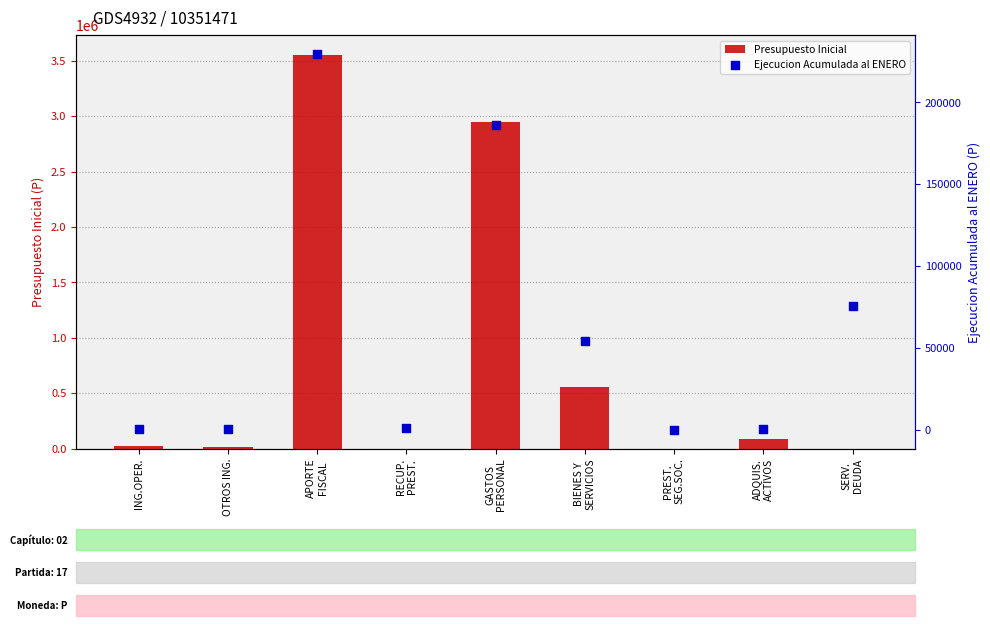

At which category is the sum across all series the highest?

APORTE
FISCAL